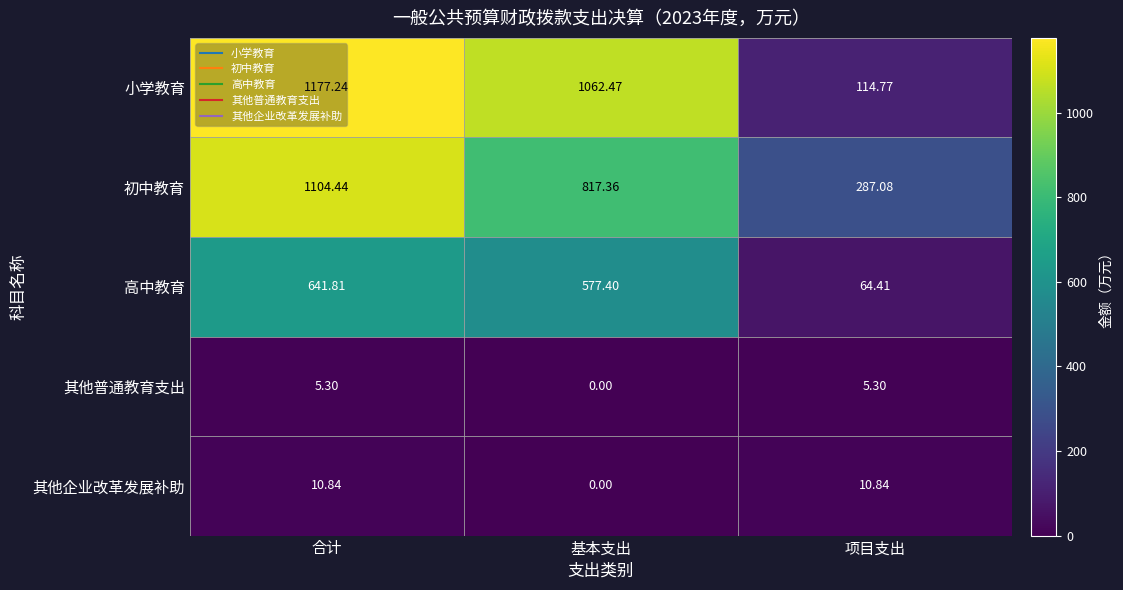

At which label does 初中教育 first exceed 817?

合计